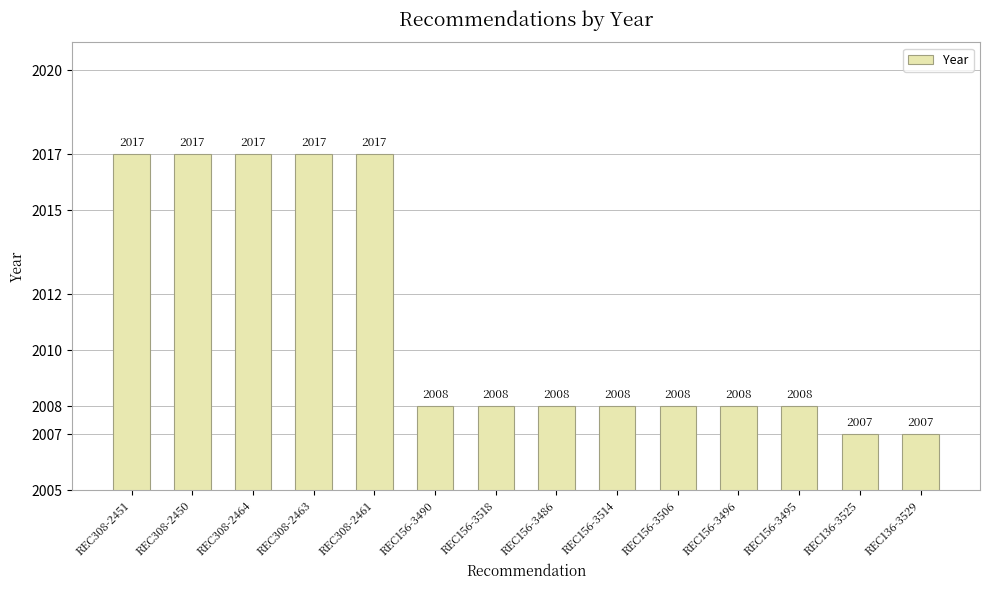

What is the value of the 3rd bar from the left?

2017